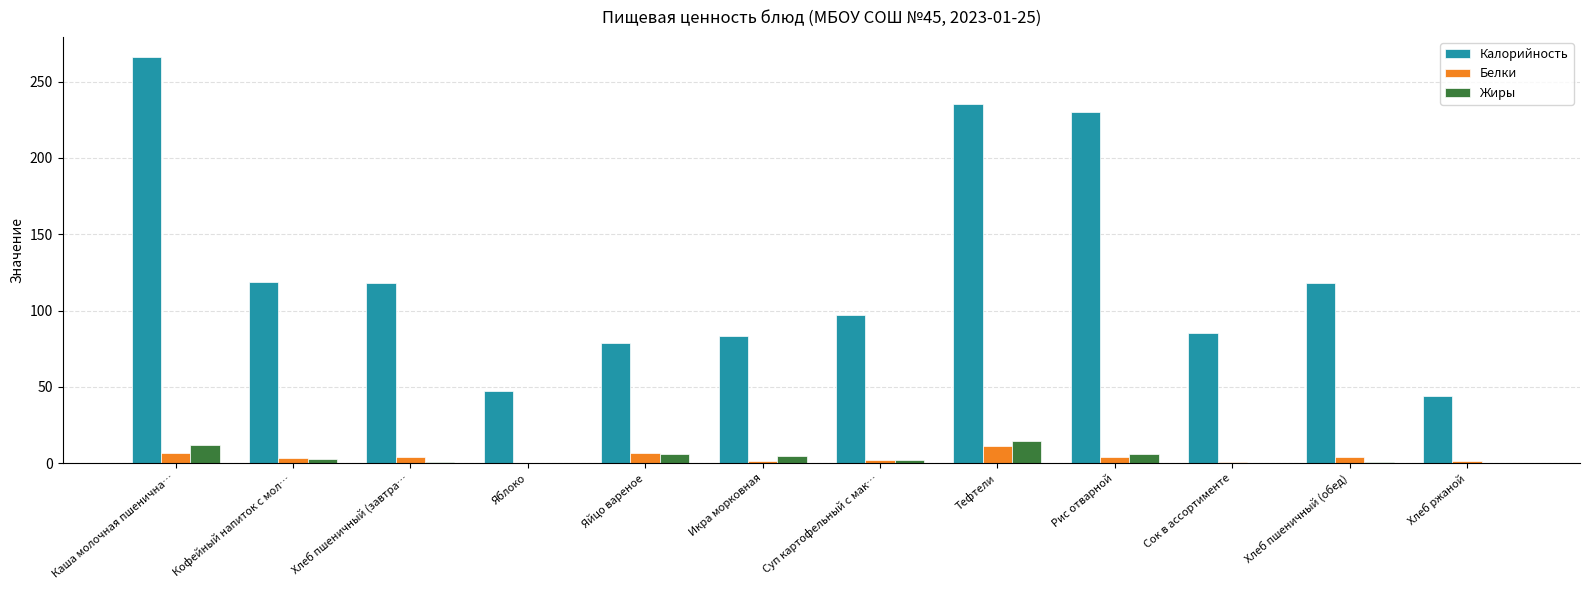

Are the bars grouped side by side (vs. stacked)?

Yes